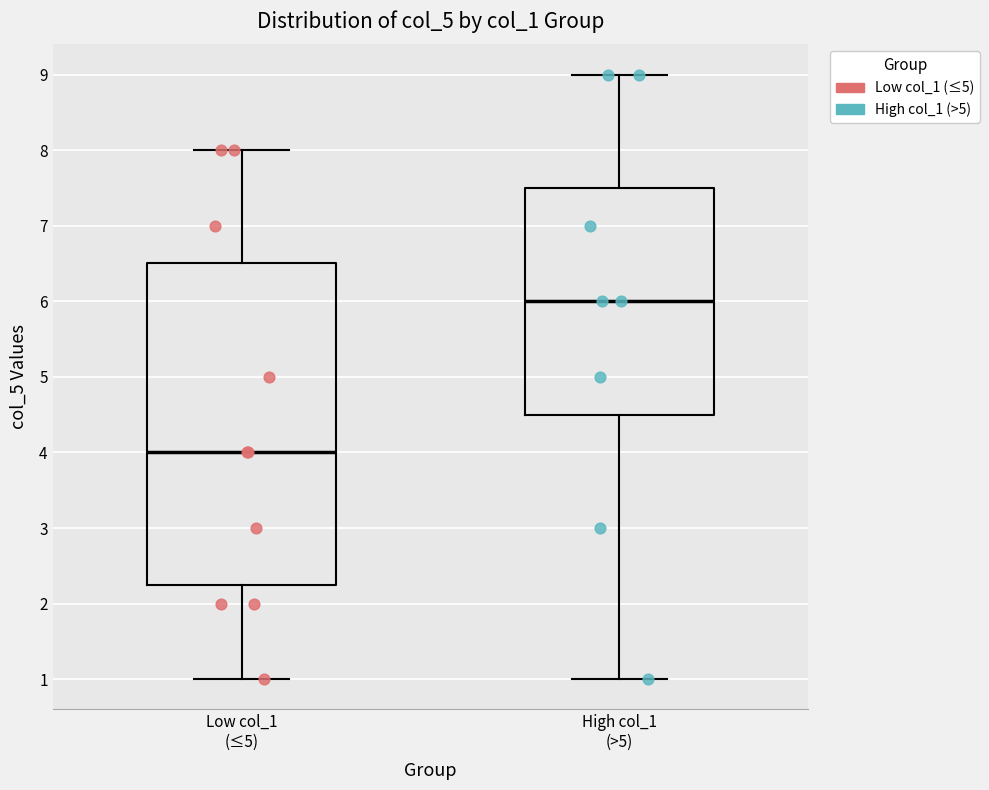

Which box is the tallest, from its lower edge to its upper edge?

Low col_1 (≤5)